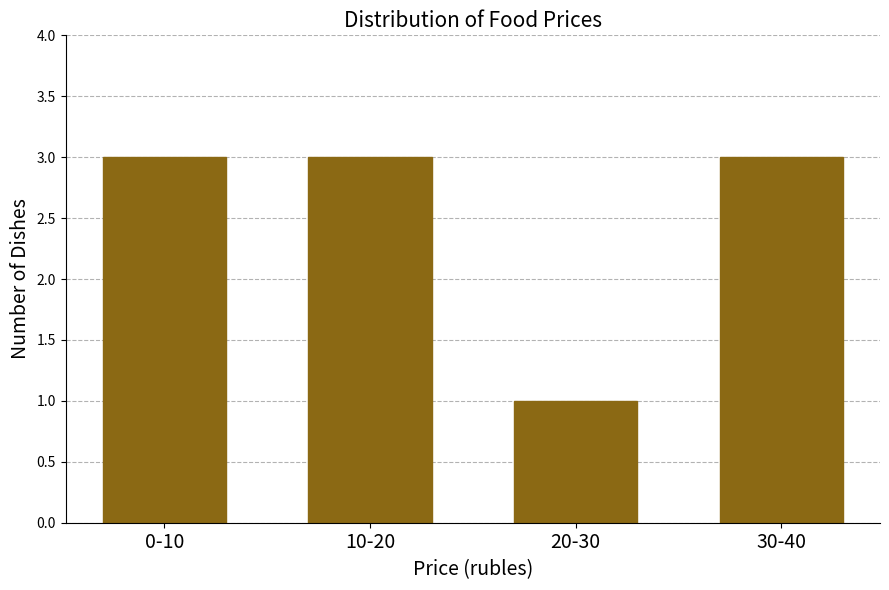

Reading left to right, extract all data points from this chart.

0-10=3	10-20=3	20-30=1	30-40=3